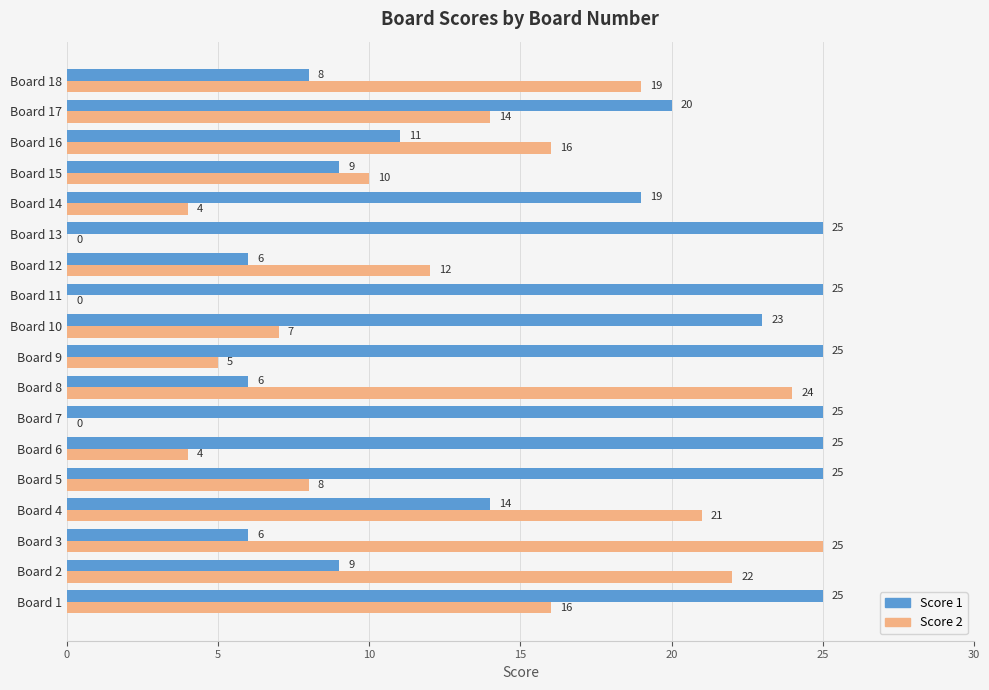

Where is Score 1 nearest to the value 15?

Board 4